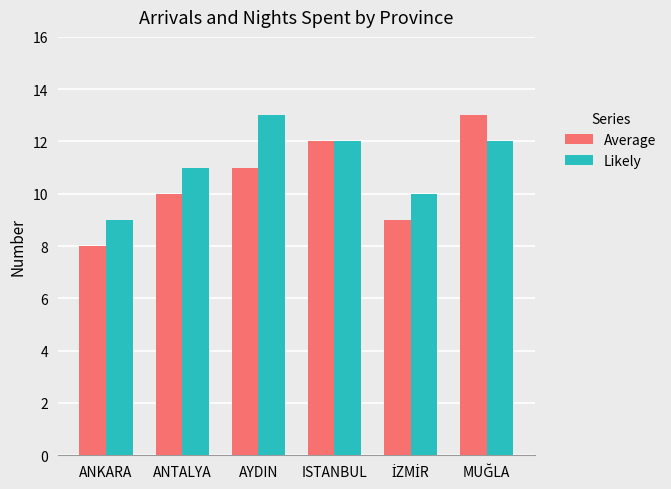

What is the total value across all series at ANKARA?

17